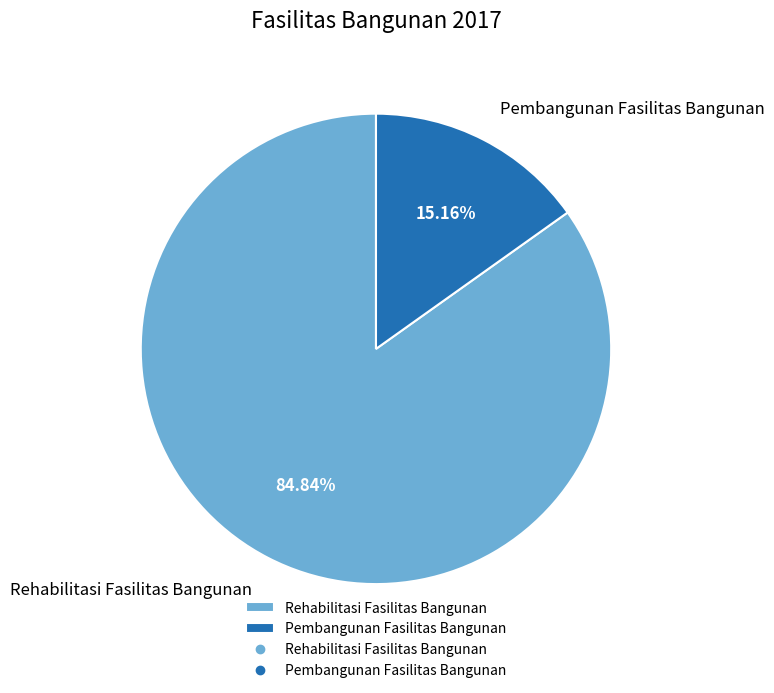

What is the ratio of the value at Rehabilitasi Fasilitas Bangunan to the value at Pembangunan Fasilitas Bangunan?

5.6